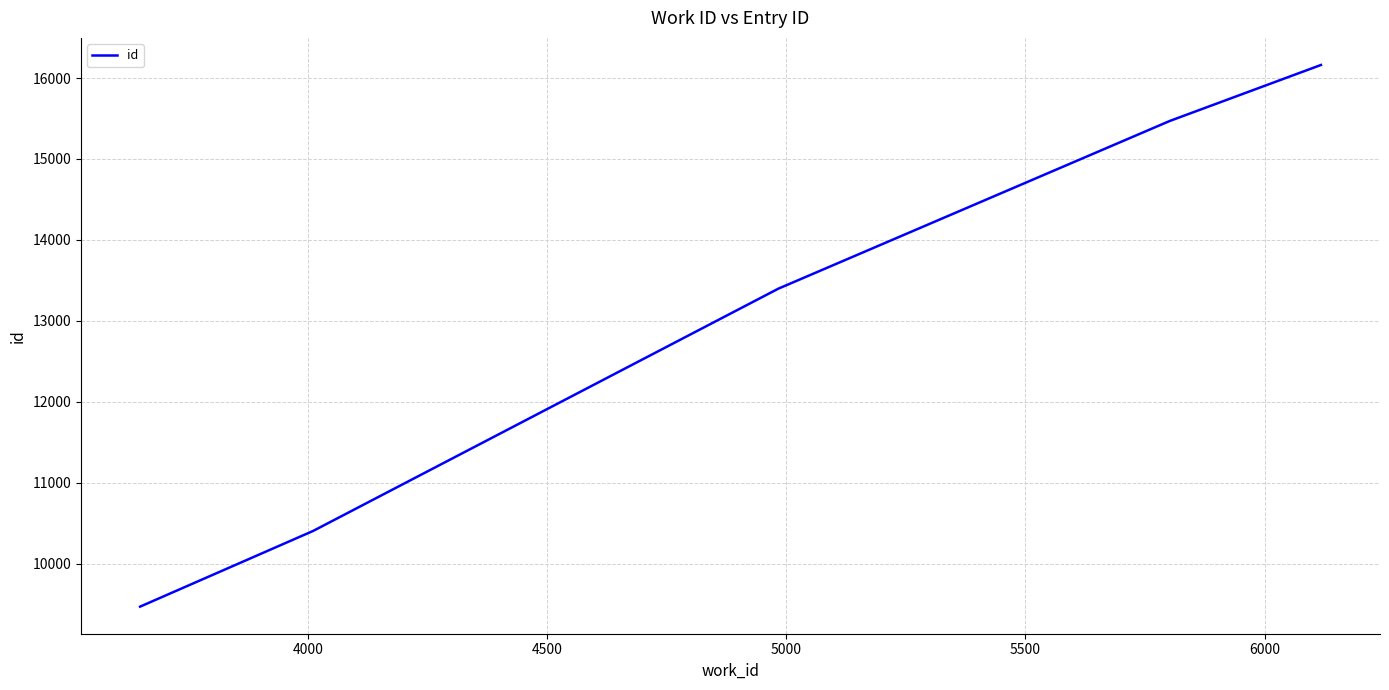

What is the smallest value displayed?

9471